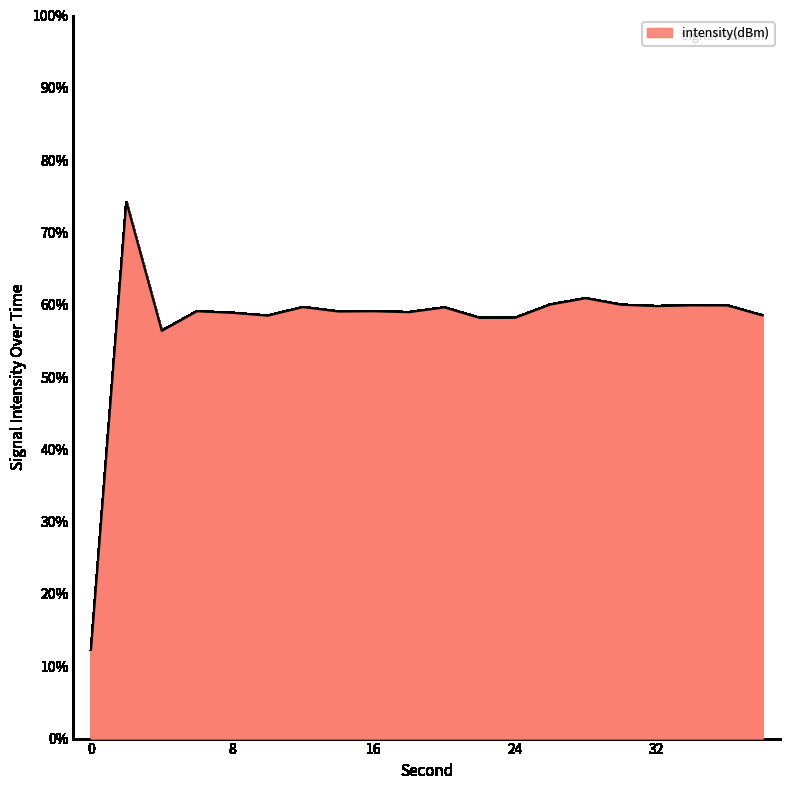

What is the difference between the maximum and minimum values?

61.9